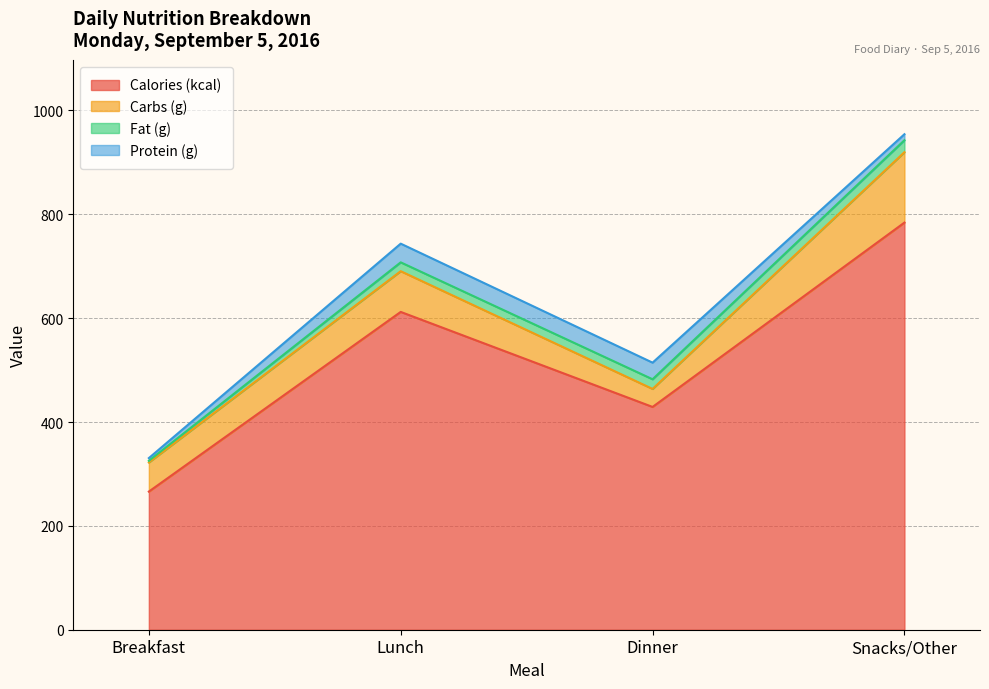

Reading right to left, transcribe all the data shown in this chart.

Calories (kcal): 784.0	429.0	612.0	266.0
Carbs (g): 135.6	34.7	78.4	56.0
Fat (g): 23.1	18.6	17.0	3.2
Protein (g): 11.6	32.0	36.0	5.3